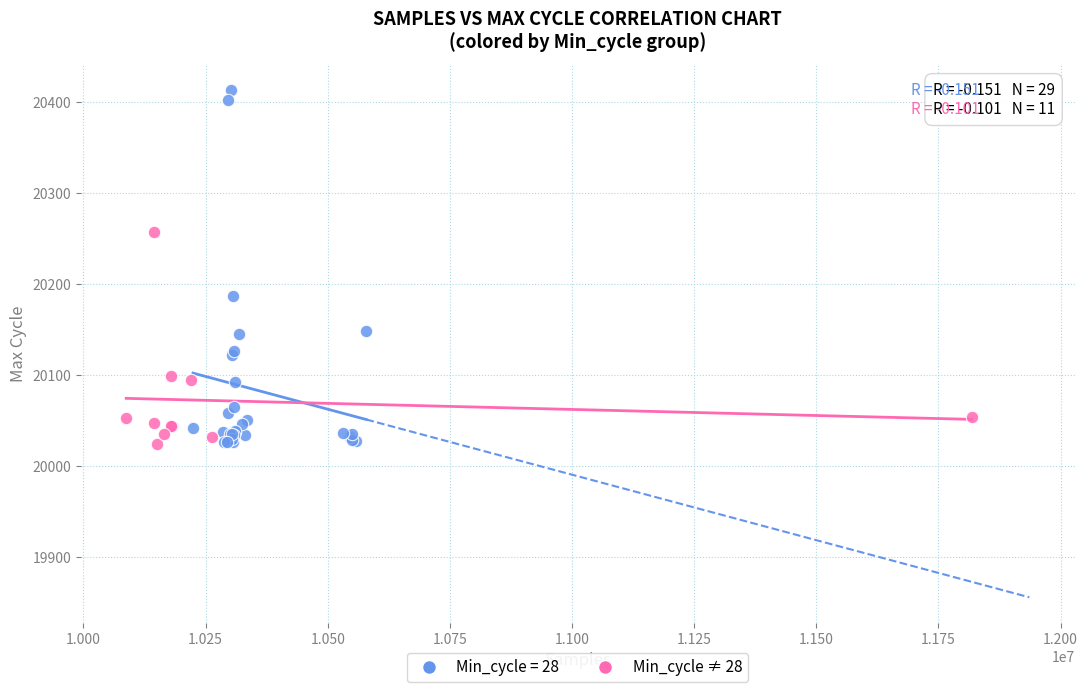

Which series reaches the maximum Y coordinate?

Min_cycle = 28